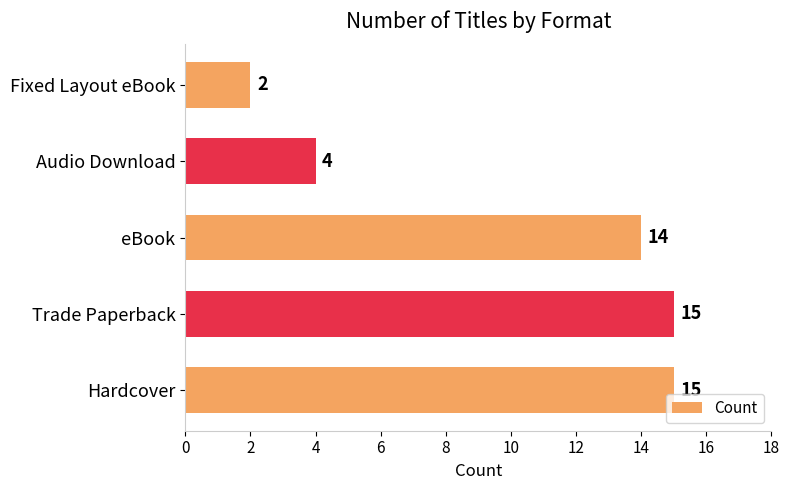

What is the sum of all values?

50